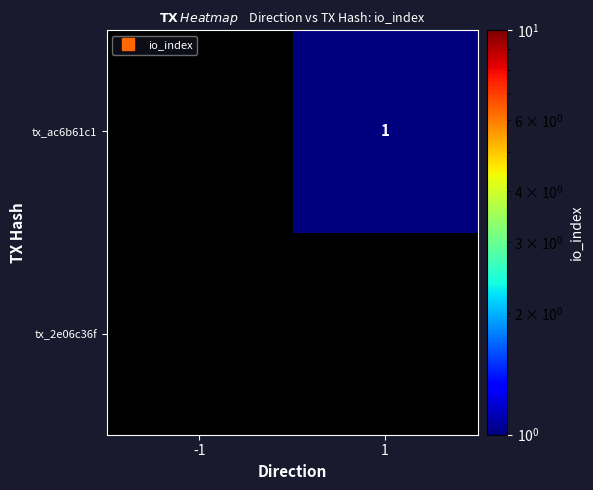

Which has a higher value, -1 or 1?

1